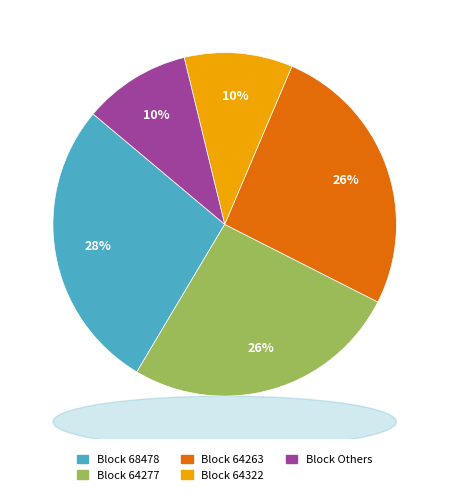

The Block 64263 slice represents 39% of the pie. True or false?

False